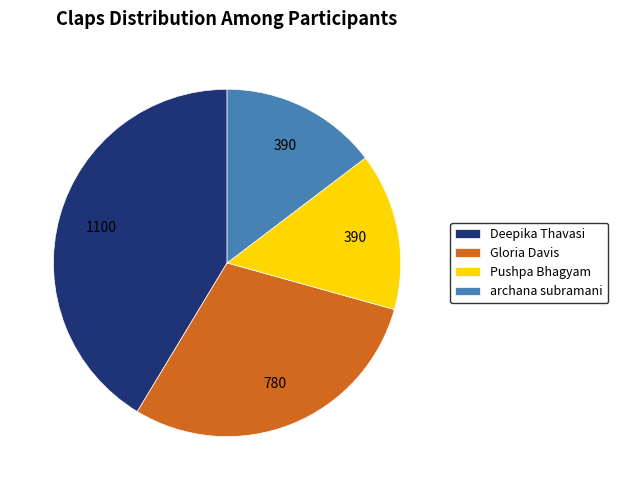

Count the number of slices in the pie.

4